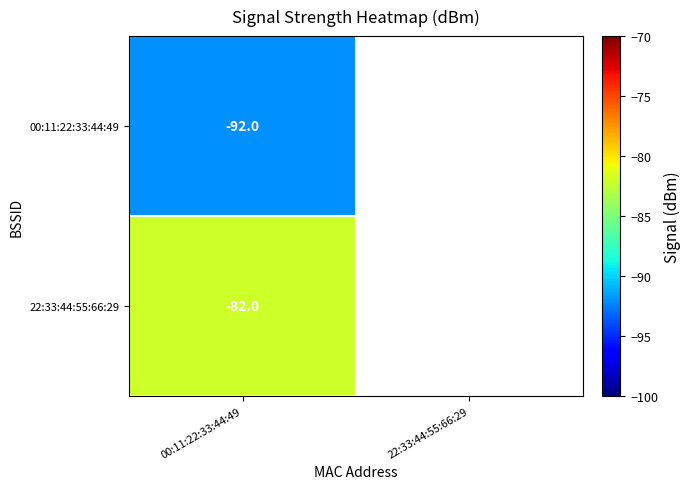

The 00:11:22:33:44:49 series shows -92 at 00:11:22:33:44:49. True or false?

True